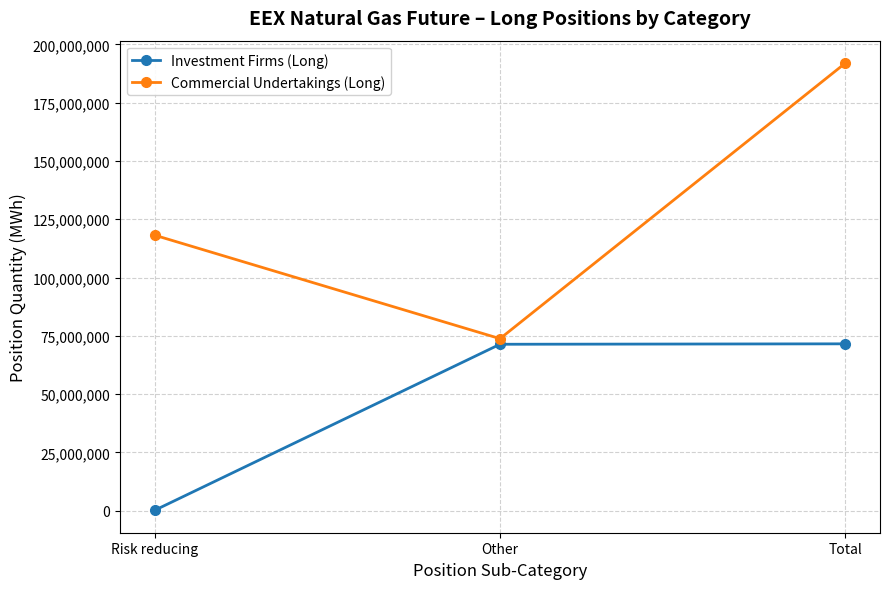

What is the difference between the maximum and minimum values in the Investment Firms (Long) series?

71399393